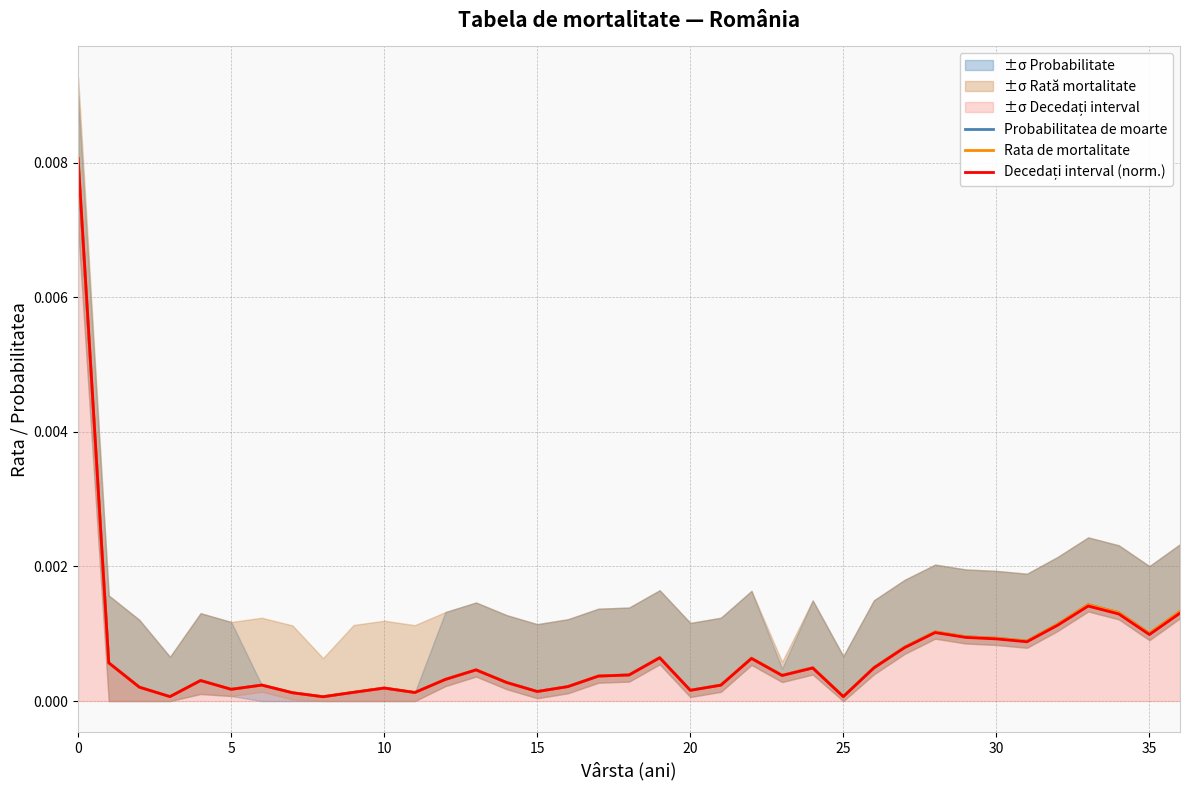

True or false: Rata de mortalitate and Probabilitatea de moarte cross at least once.

False